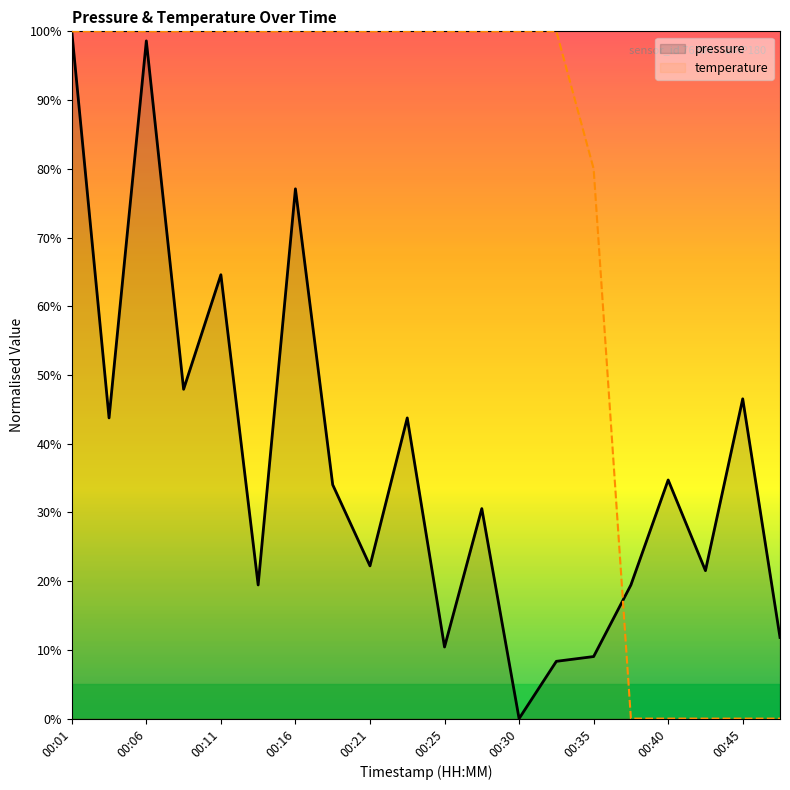

The value of temperature at 00:33 is 100.0. True or false?

True